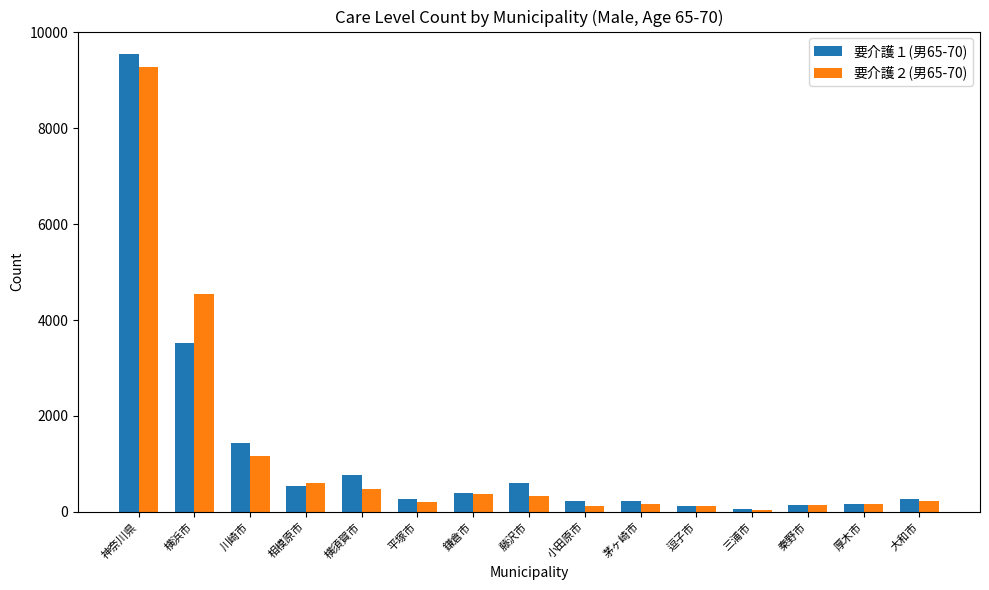

At how many categories does at least one series exceed 8450?

1